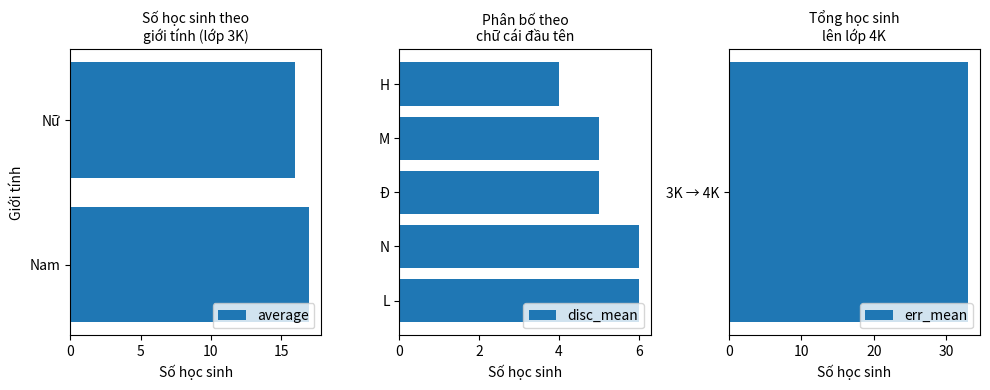

True or false: the data shows 3 at 3K.

False